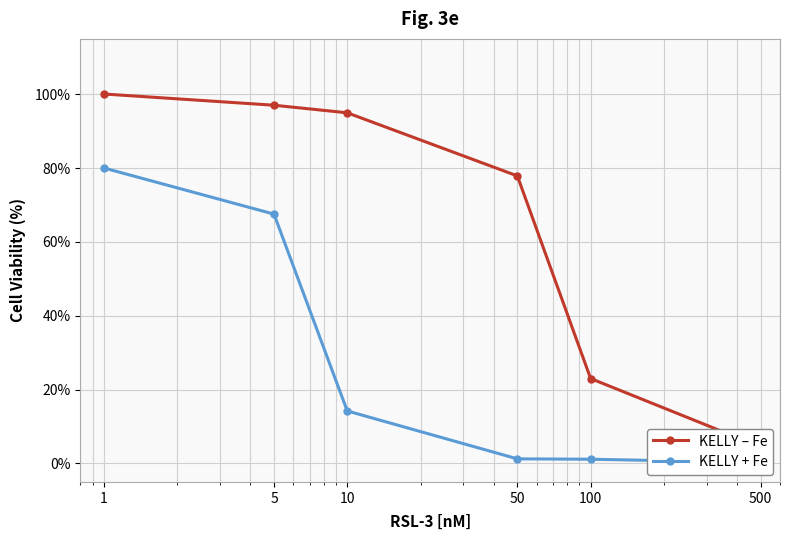

Which category has the lowest value across all series?

500